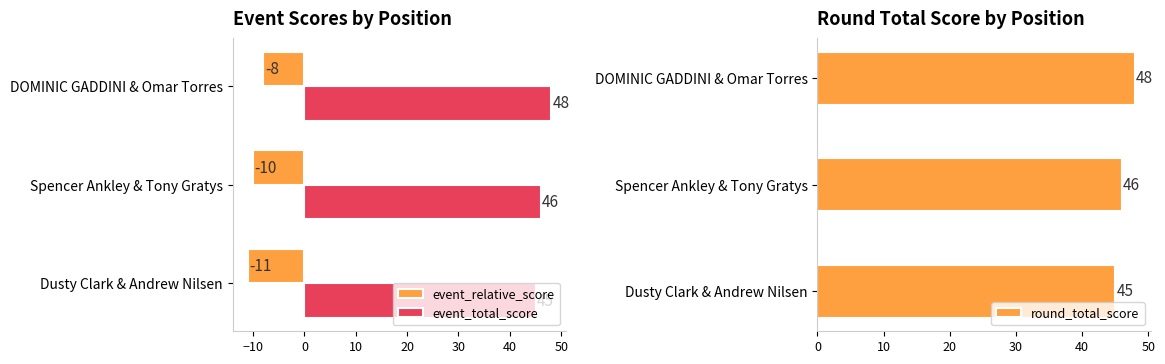

Rank the categories by round_total_score value from highest to lowest.

DOMINIC GADDINI & Omar Torres, Spencer Ankley & Tony Gratys, Dusty Clark & Andrew Nilsen